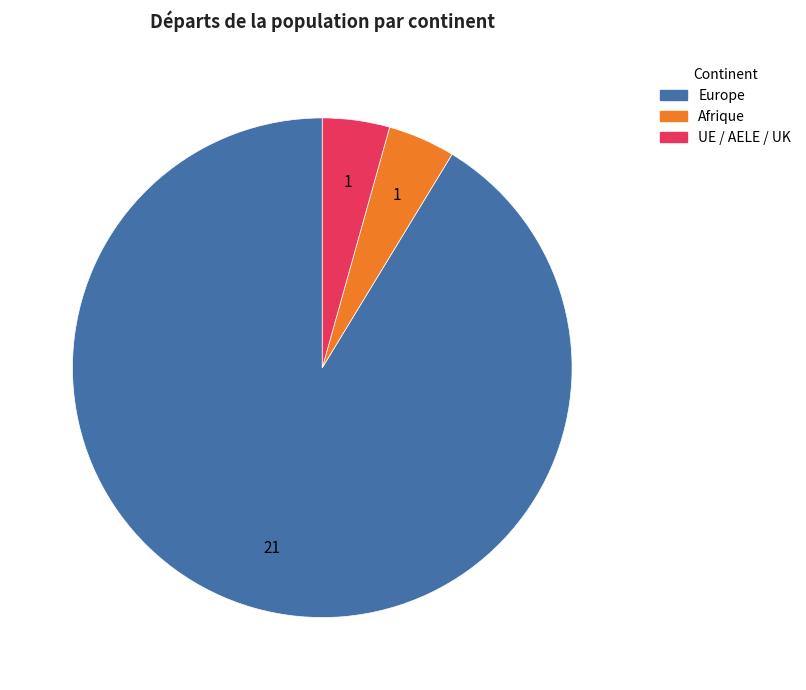

Does any single category account for the majority?

Yes